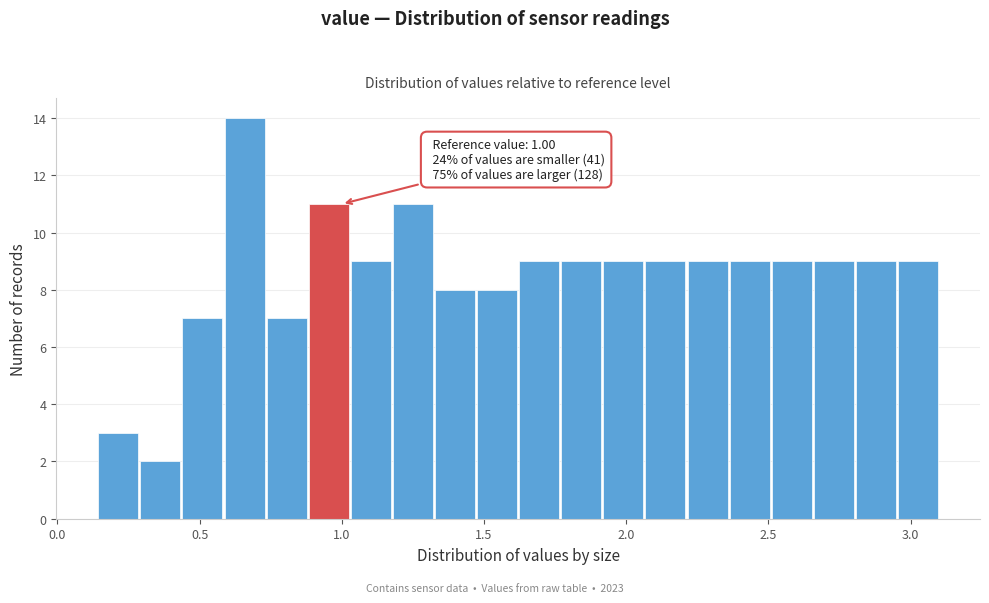

Around what value on the x-axis is the tallest bar? Give the approximate position of its centre, as read against the axis.

0.65